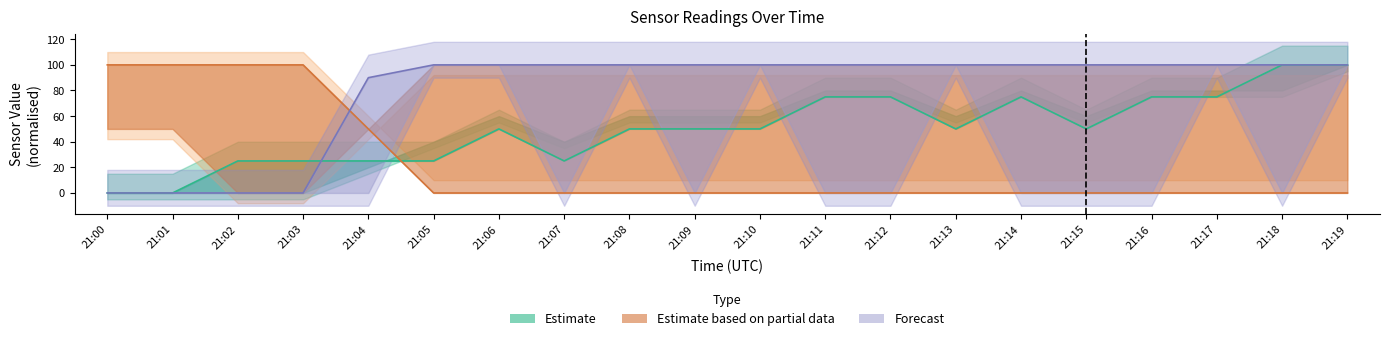

What is the spread (max minus min) of values at 21:03?

100.0